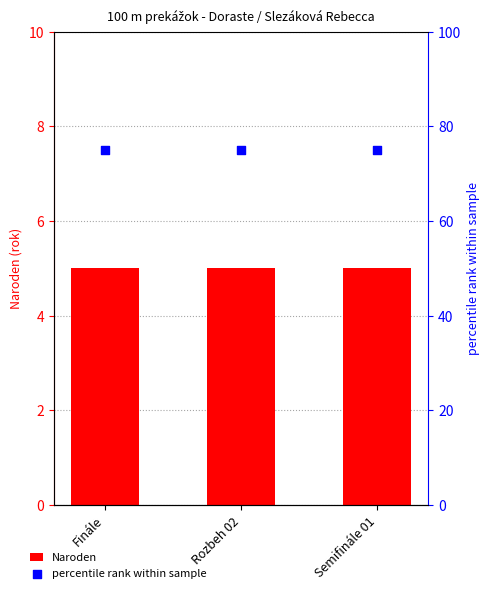

Which series reaches the maximum Y coordinate?

percentile rank within sample